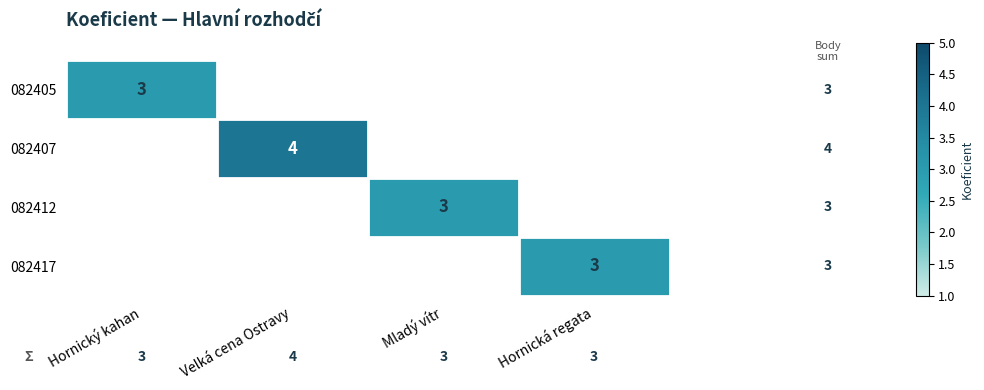

True or false: 082417 has a value of 3 at Hornická regata.

True